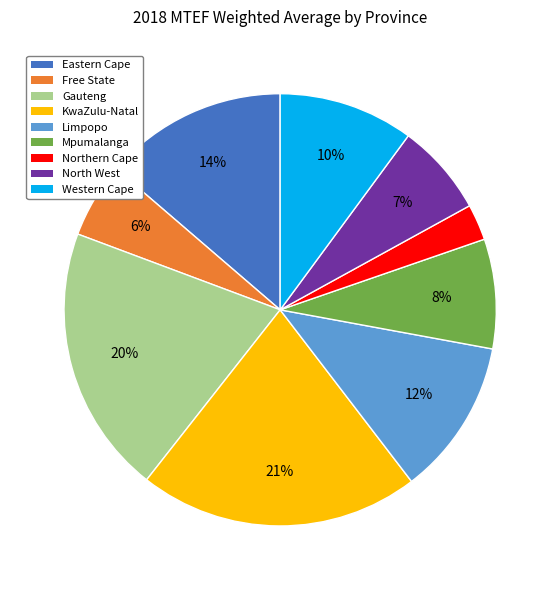

Count the number of slices in the pie.

9